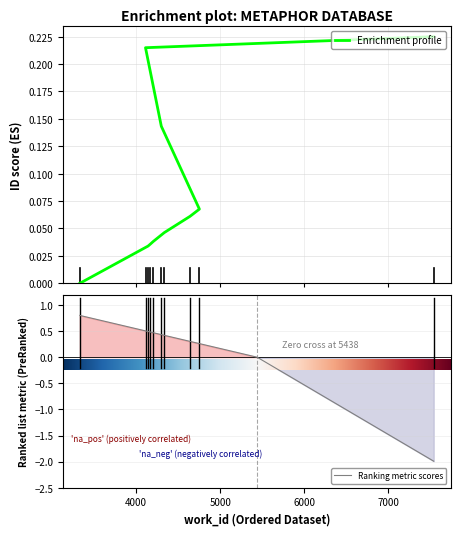

What is the sum of all values?

0.9